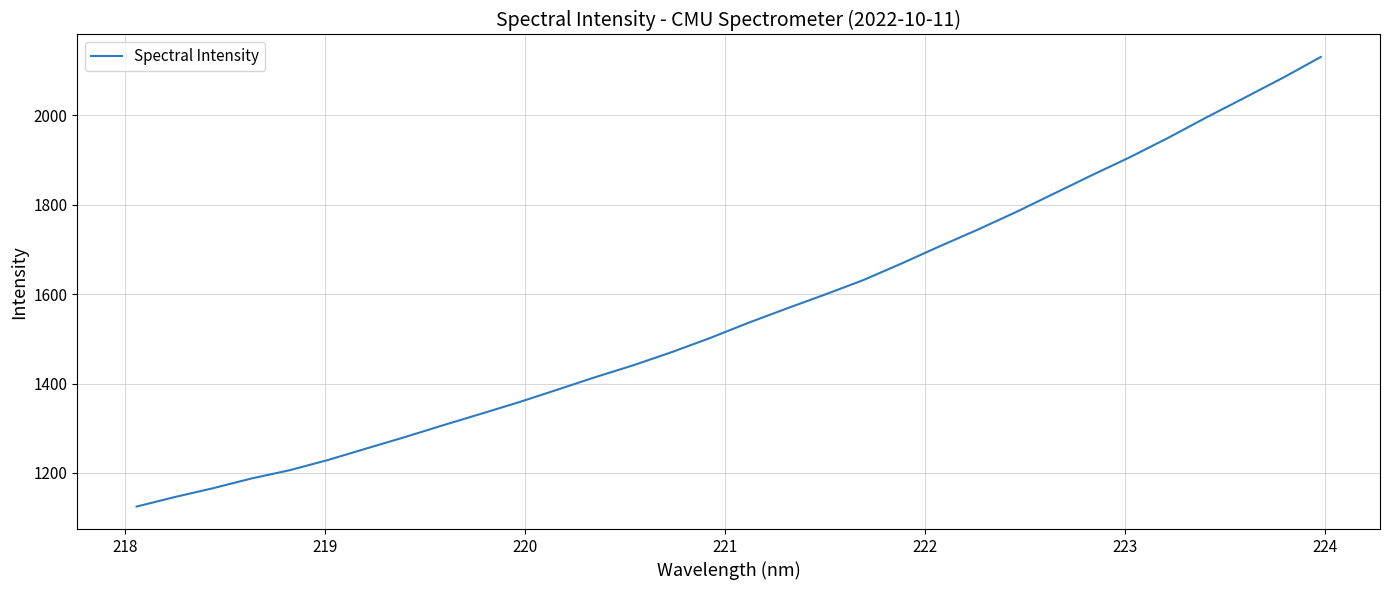

What is the difference between the maximum and minimum values?

1005.8